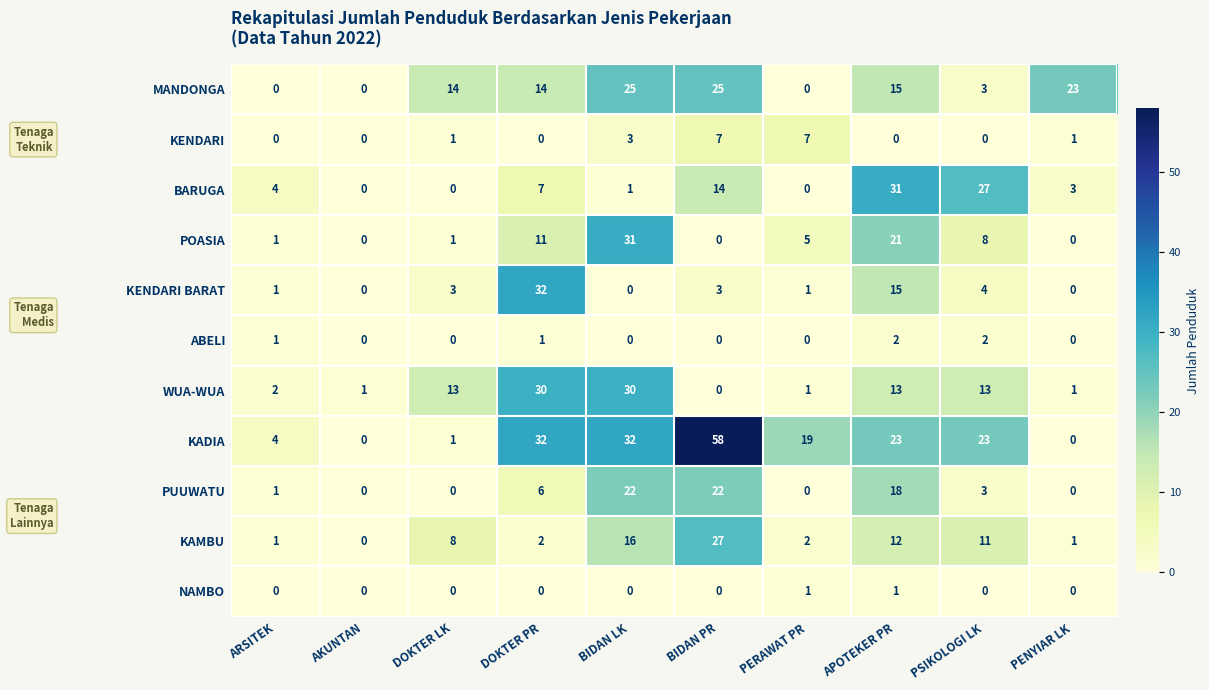

What is the difference between the maximum and minimum values in the WUA-WUA series?

30